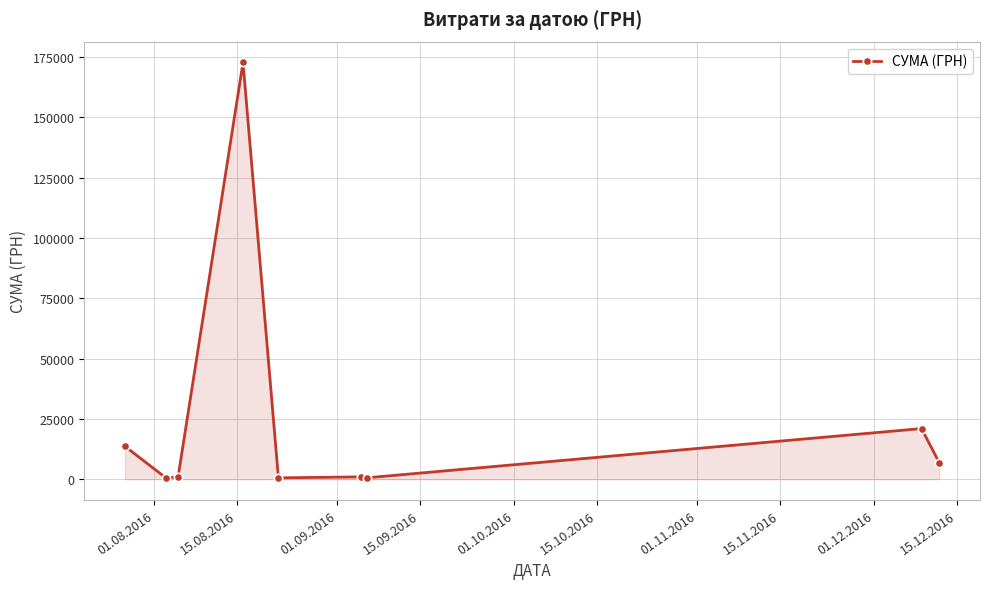

What is the difference between the maximum and minimum values?

172250.0